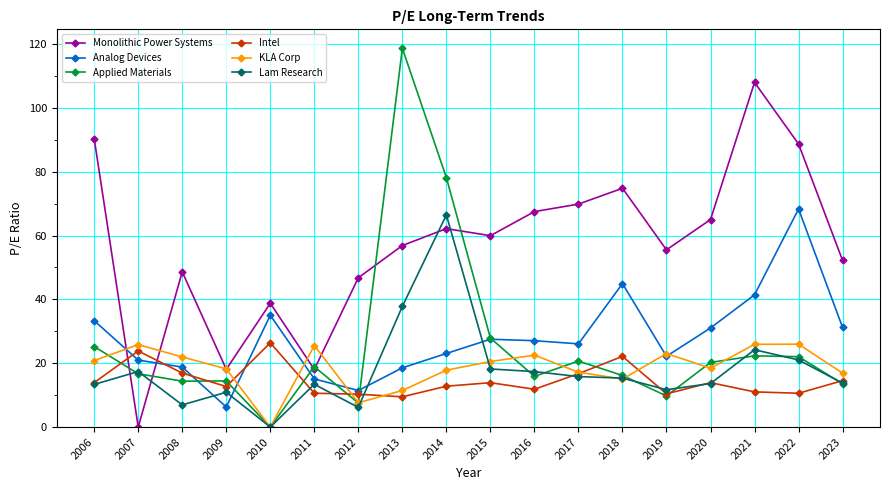

At how many categories does at least one series exceed 1?

18